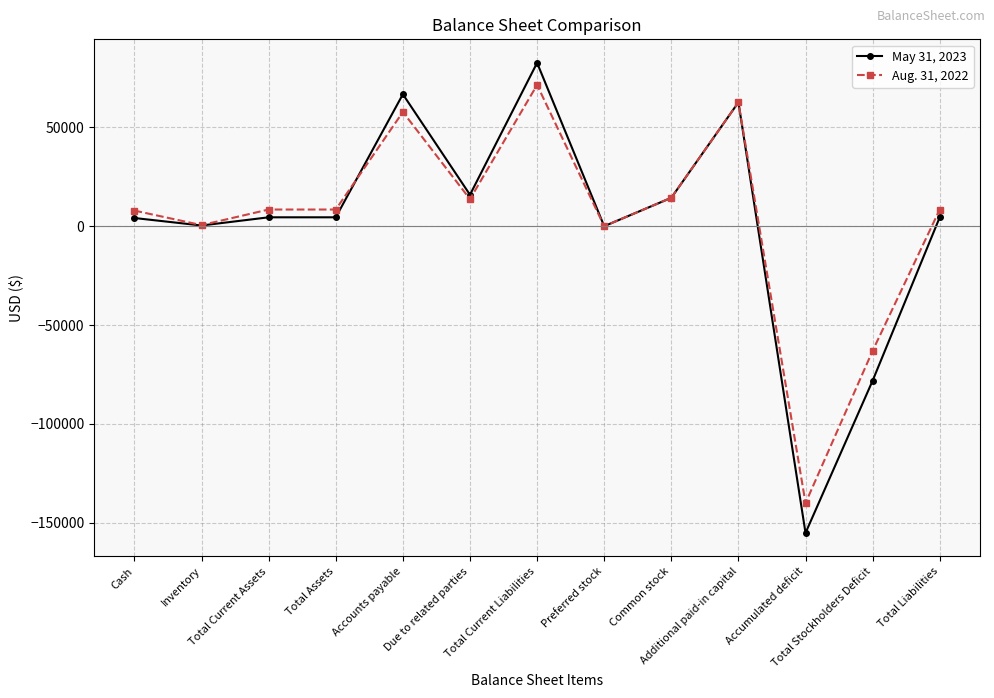

What is the average value of the May 31, 2023 series?

2077